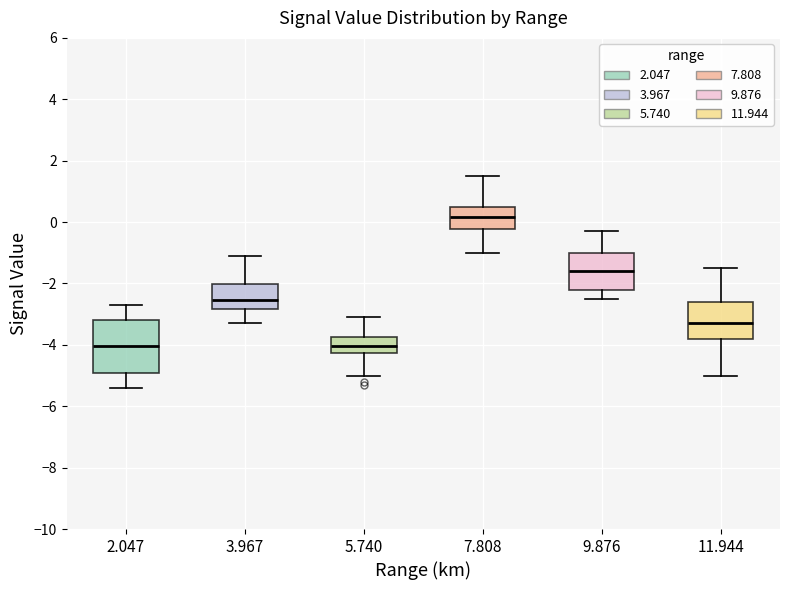

Where does the lower whisker of the box at x = 5.740 end on the y-axis? The values are not printed on the chart, so give them approximately, as read against the axis.

-5.0